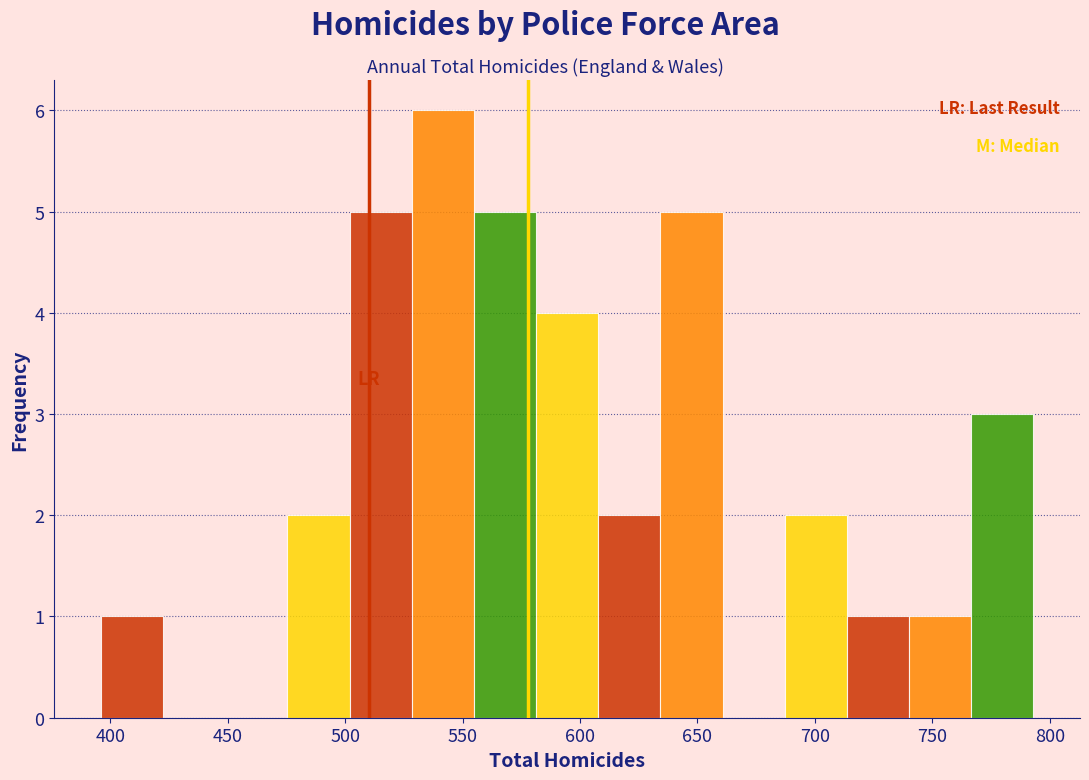

Reading left to right, transcribe this chart: for each bar, give the range it covers on the x-axis and its height. Neither the bar edges nor the heights are printed on the chart, so give them approximately, as read against the axes.

395 to 420: 1
420 to 450: 0
450 to 475: 0
475 to 500: 2
500 to 530: 5
530 to 555: 6
555 to 580: 5
580 to 610: 4
610 to 635: 2
635 to 660: 5
660 to 685: 0
685 to 715: 2
715 to 740: 1
740 to 765: 1
765 to 795: 3